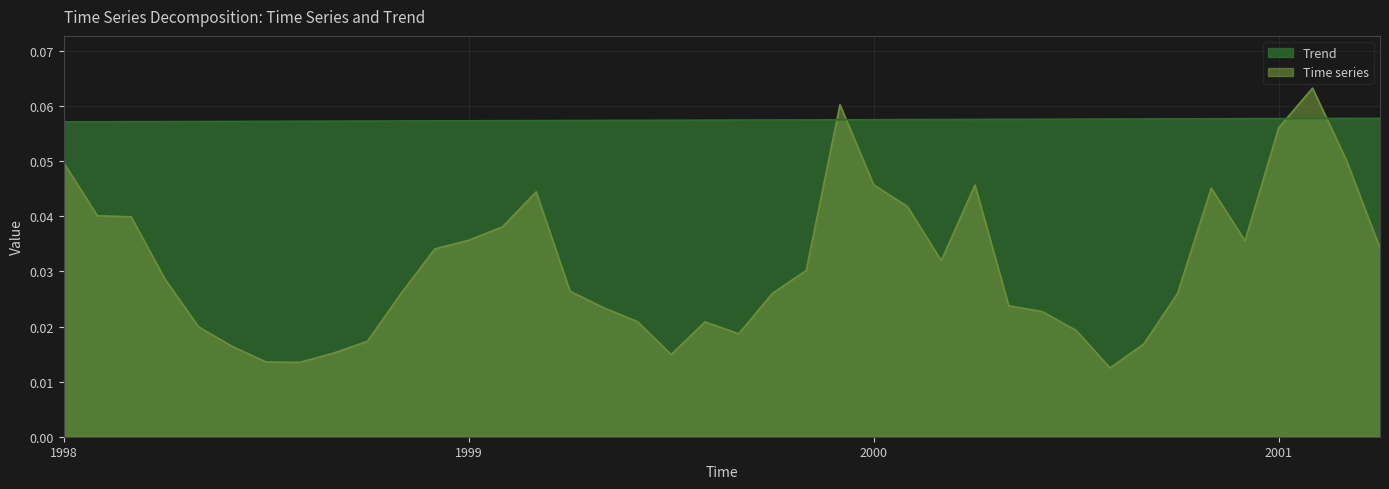

True or false: Trend and Time series intersect in this chart.

True